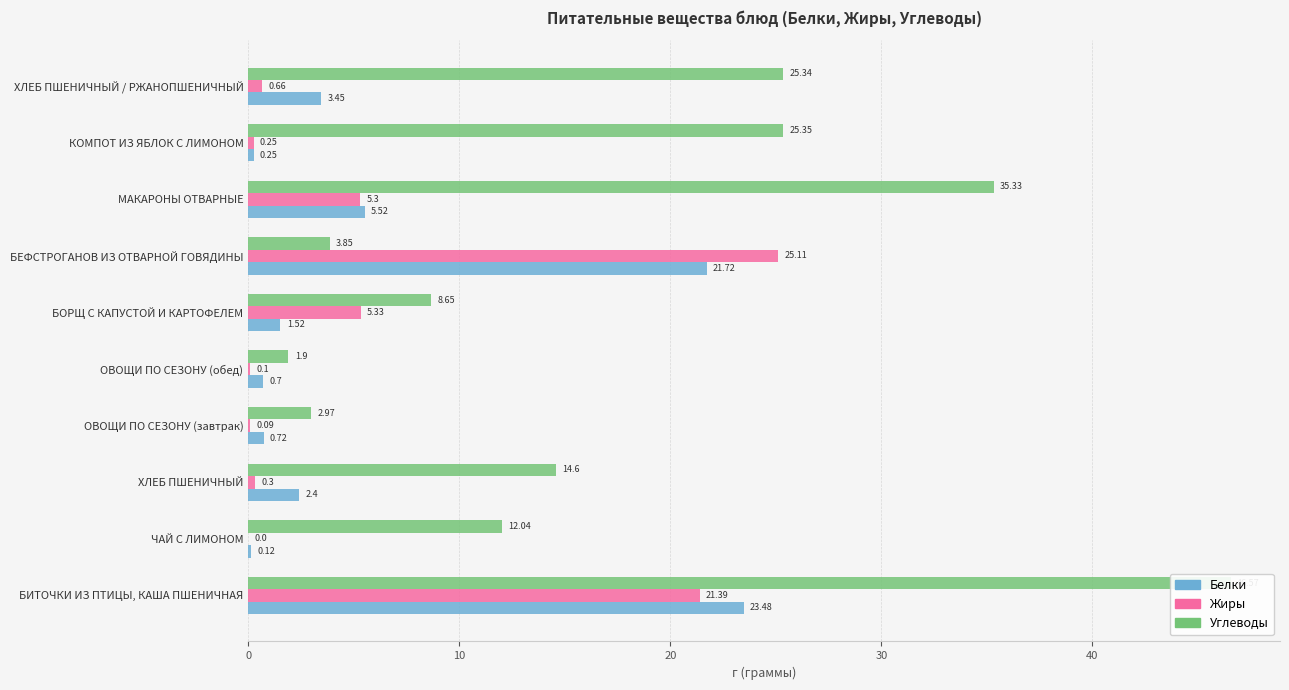

Reading left to right, transcribe all the data shown in this chart.

Белки: 23.5	0.1	2.4	0.7	0.7	1.5	21.7	5.5	0.2	3.5
Жиры: 21.4	0.0	0.3	0.1	0.1	5.3	25.1	5.3	0.2	0.7
Углеводы: 46.6	12.0	14.6	3.0	1.9	8.7	3.9	35.3	25.4	25.3